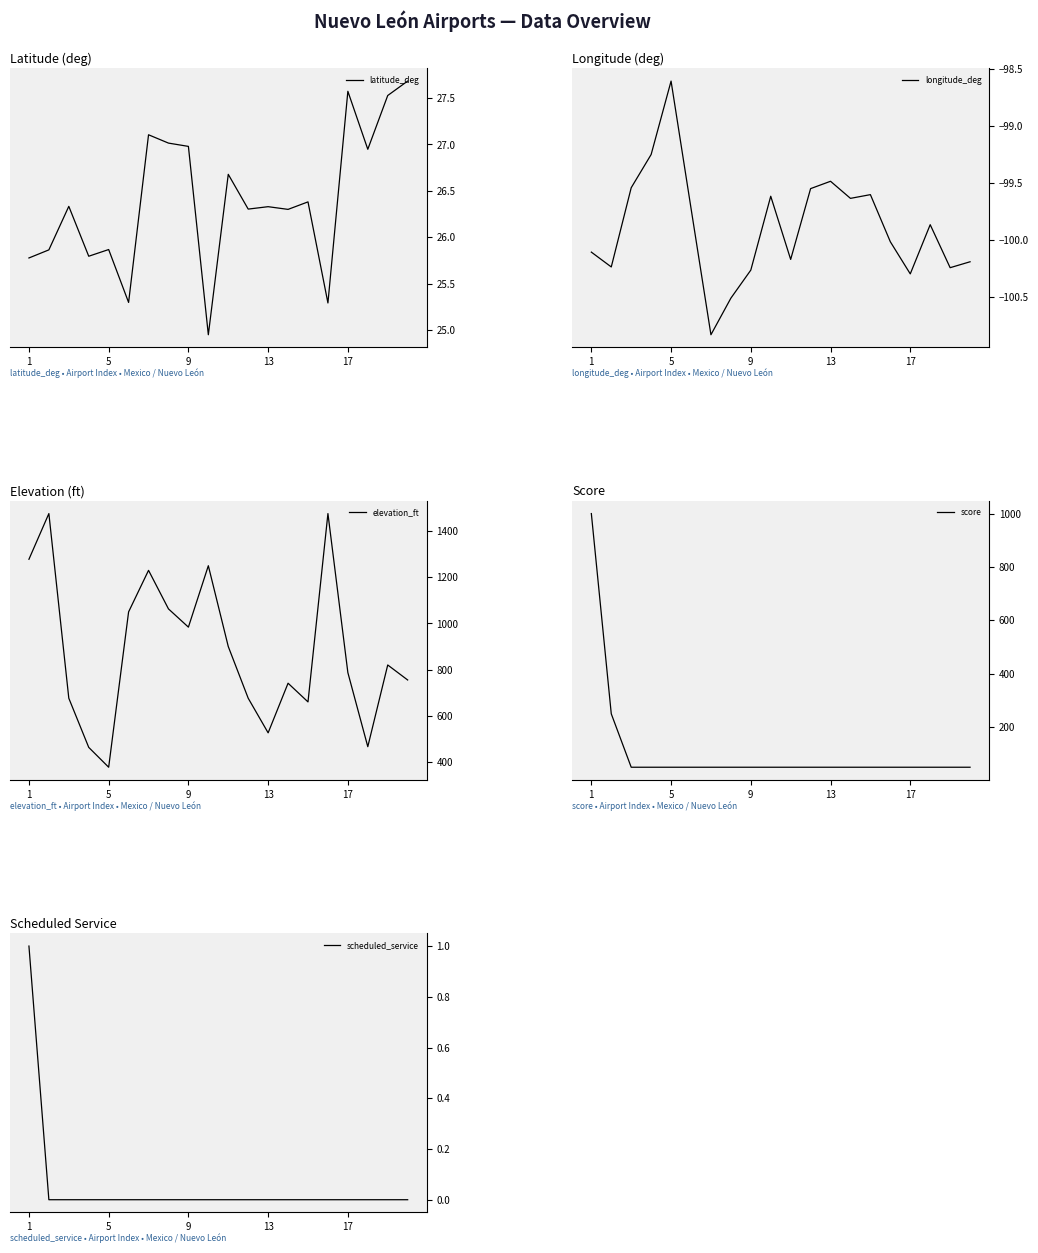

What is the spread (max minus min) of values at 18?

920.2